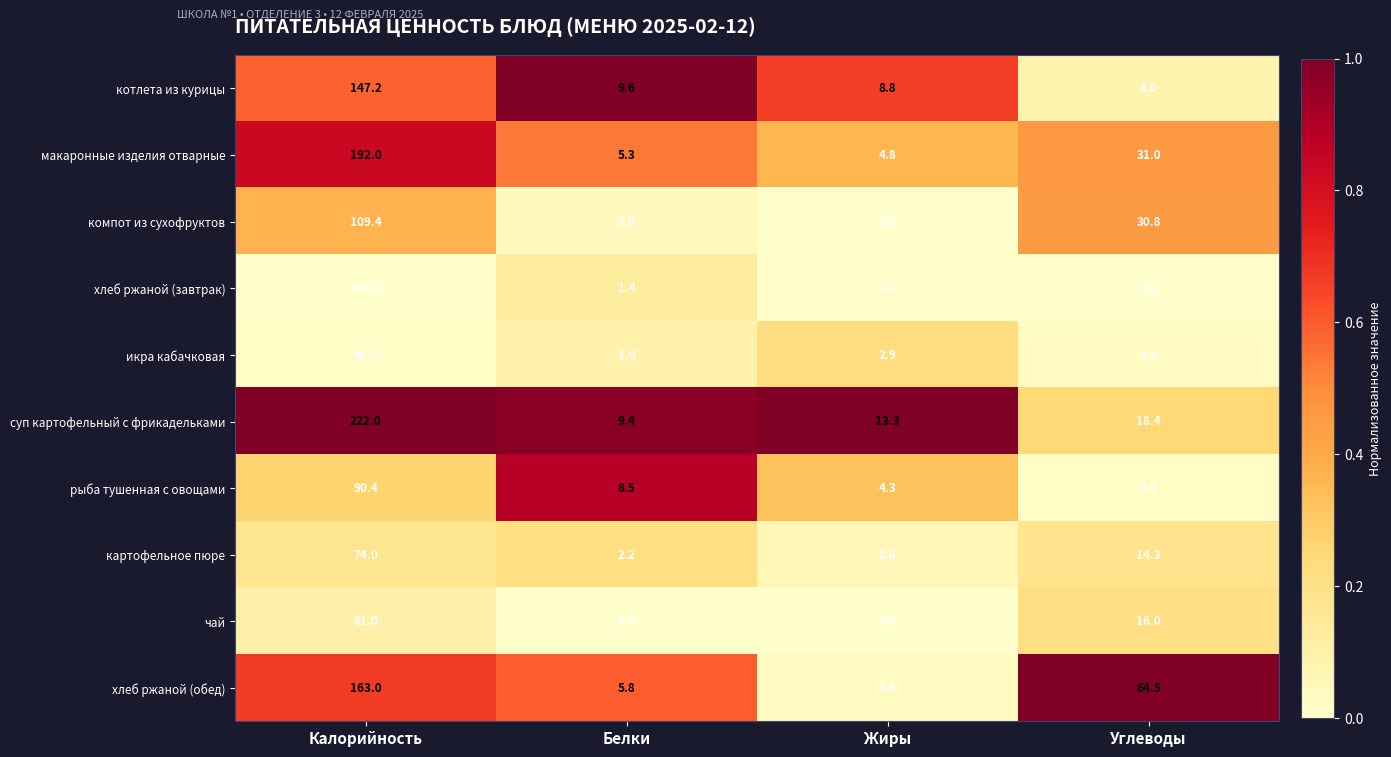

What is the difference between the second highest and minimum values in the хлеб ржаной (завтрак) series?

3.0